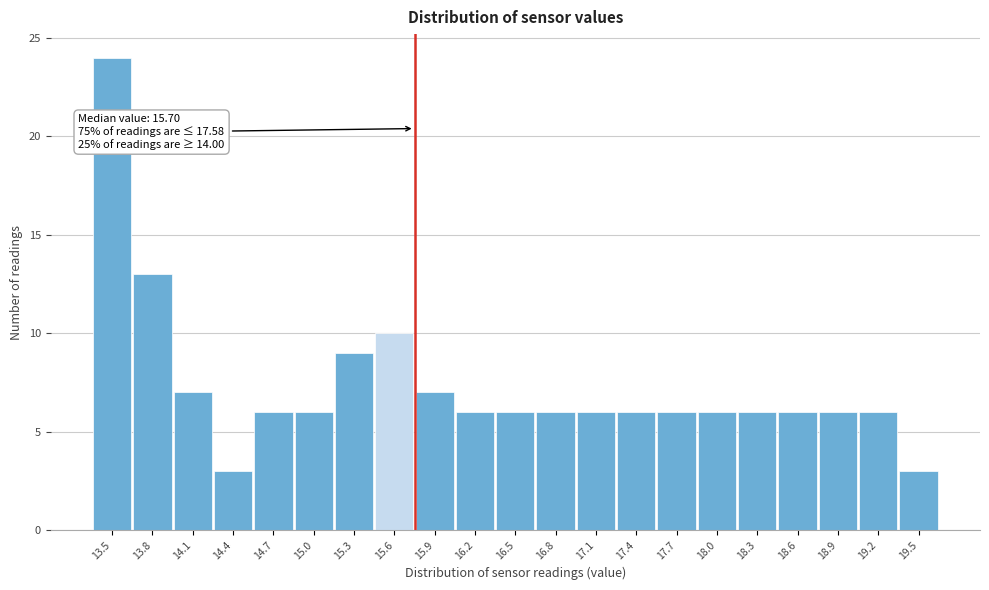

Over which range of the x-axis is the bar tallest?

13.3 to 13.6